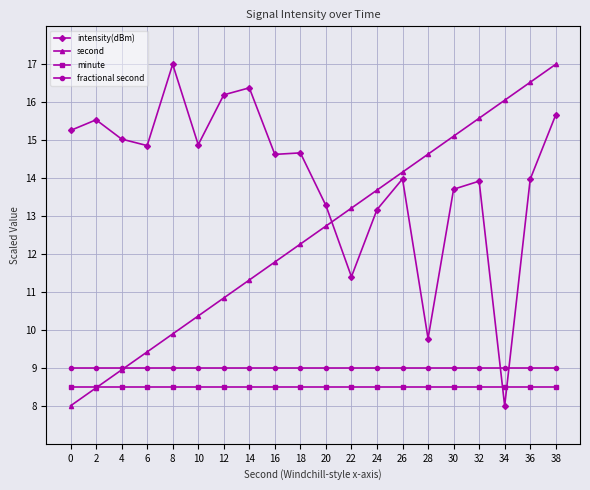

Rank the series at 28 from lowest to highest value.

minute, fractional second, intensity(dBm), second